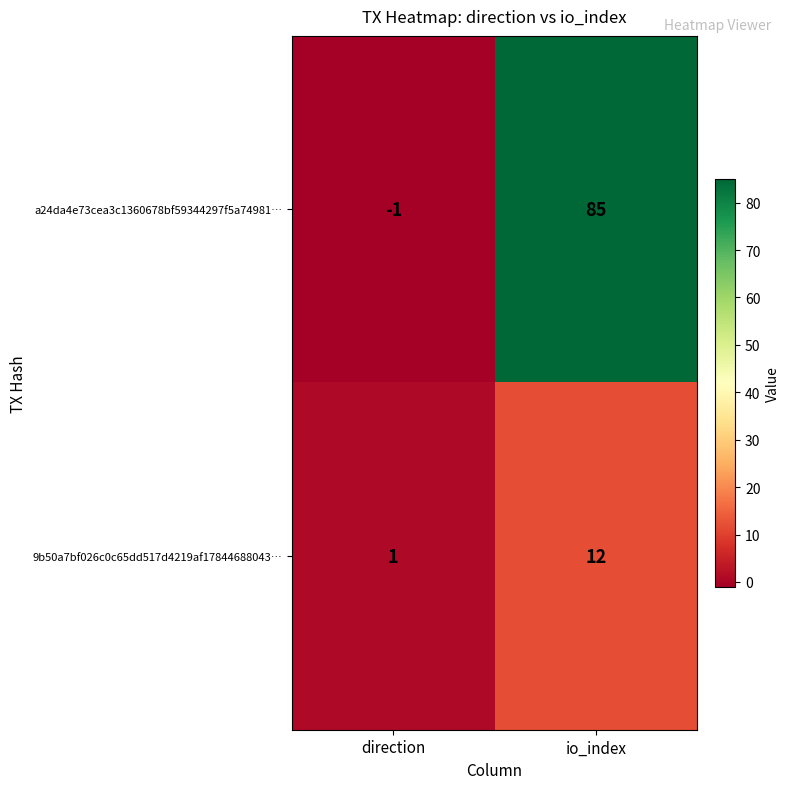

Rank the series by their maximum value, from lowest to highest.

9b50a7bf026c0c65dd517d4219af17844688043…, a24da4e73cea3c1360678bf59344297f5a74981…